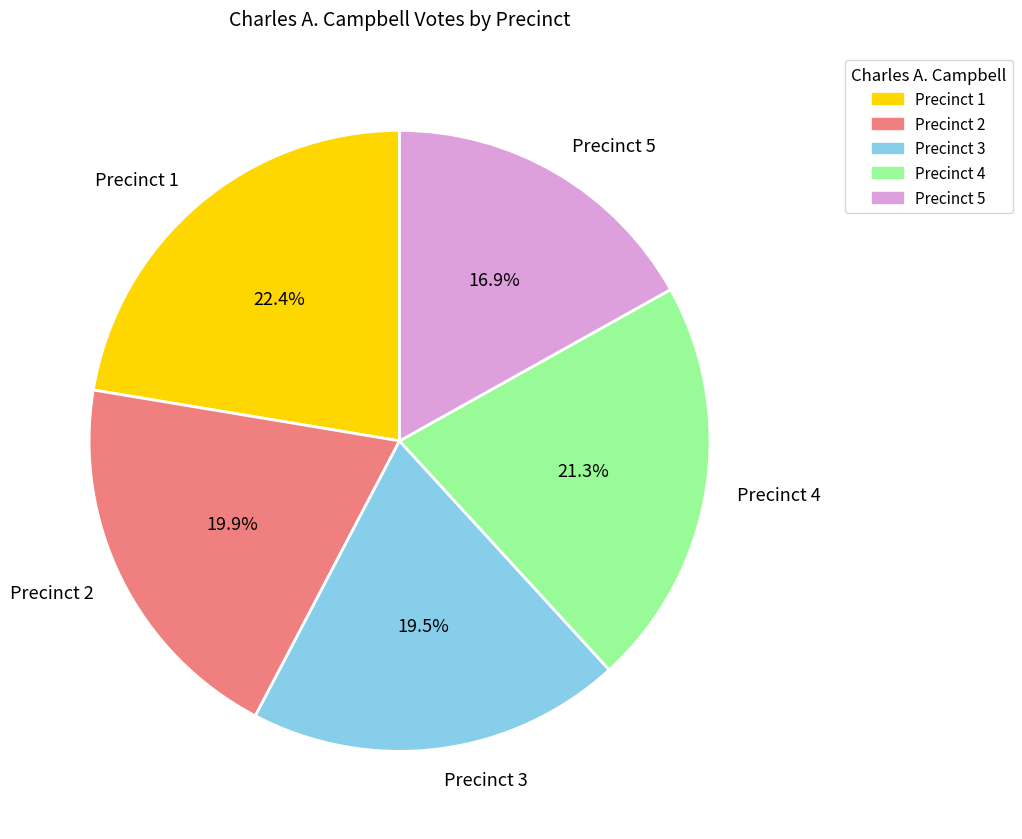

Is there a majority slice in this chart?

No